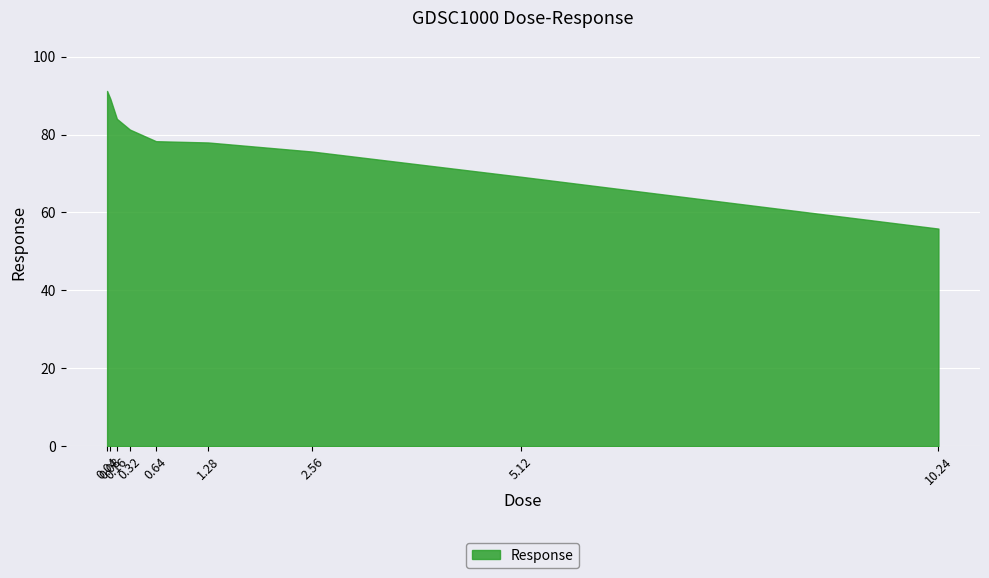

Rank the categories by value from lowest to highest.

10.24, 5.12, 2.56, 1.28, 0.64, 0.32, 0.16, 0.08, 0.04